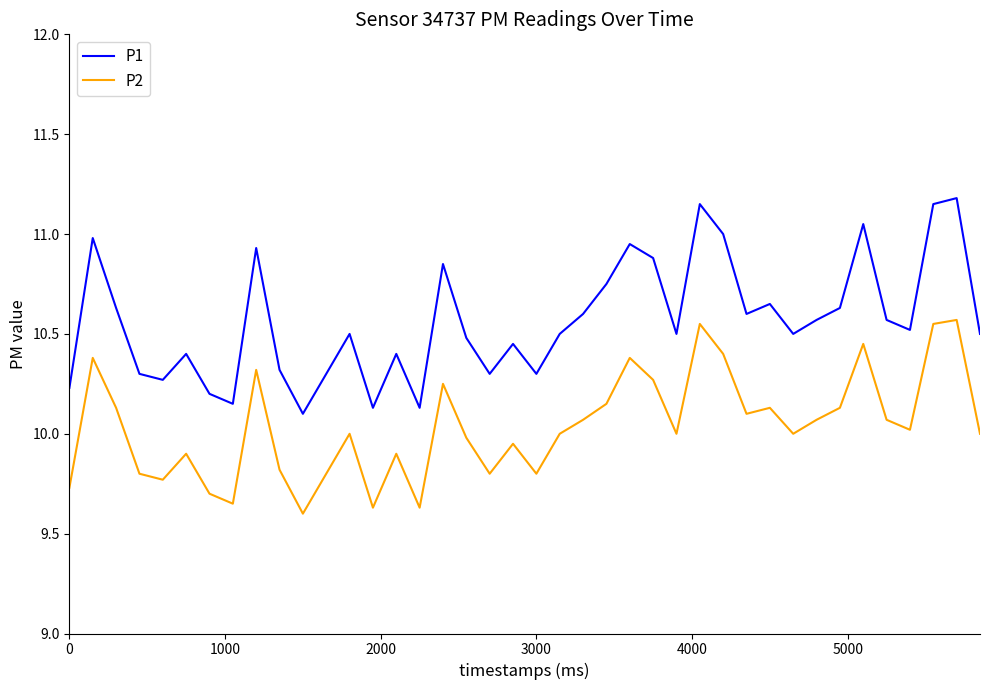

Which series has the largest total across all categories?

P1